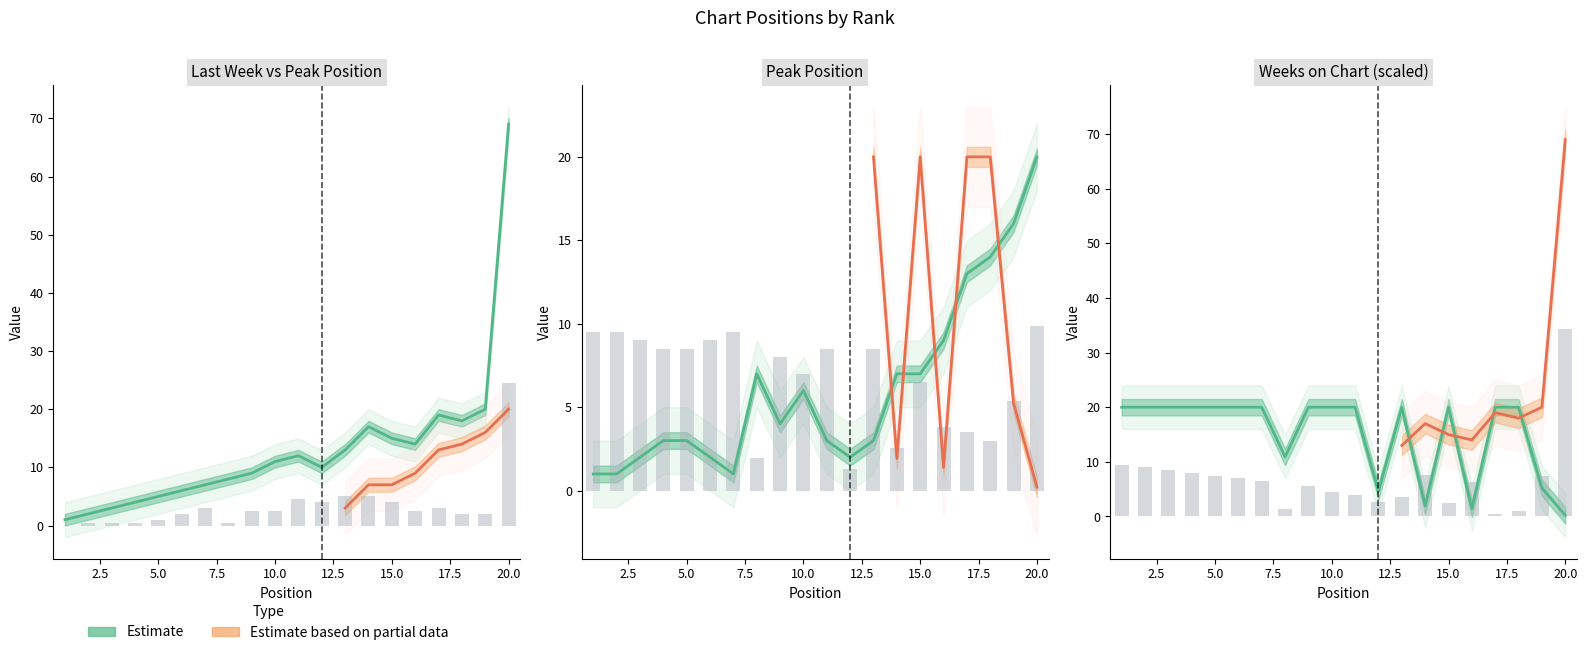

Is the value of Weeks on Chart at 2 greater than the value of Peak Position at 11?

Yes